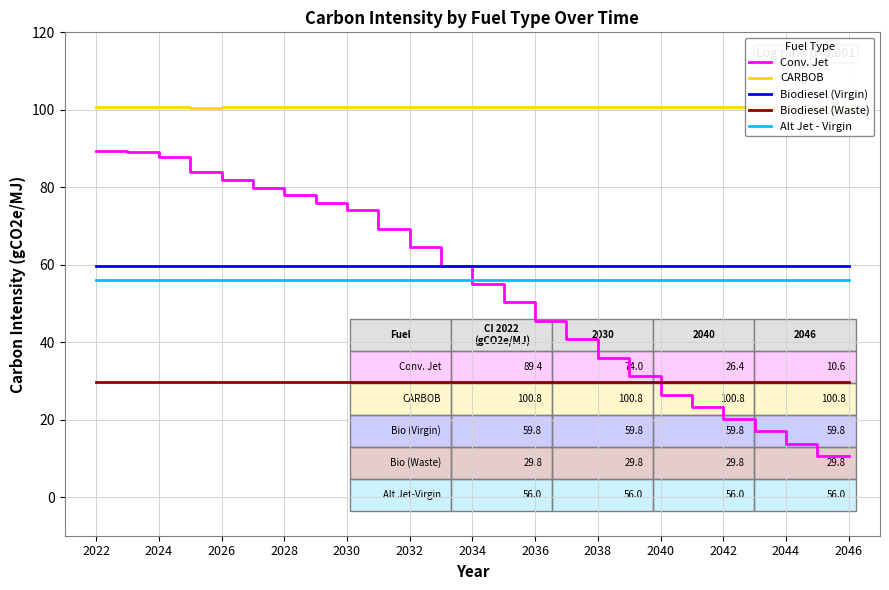

Which series has the largest range (max minus min)?

Conv. Jet